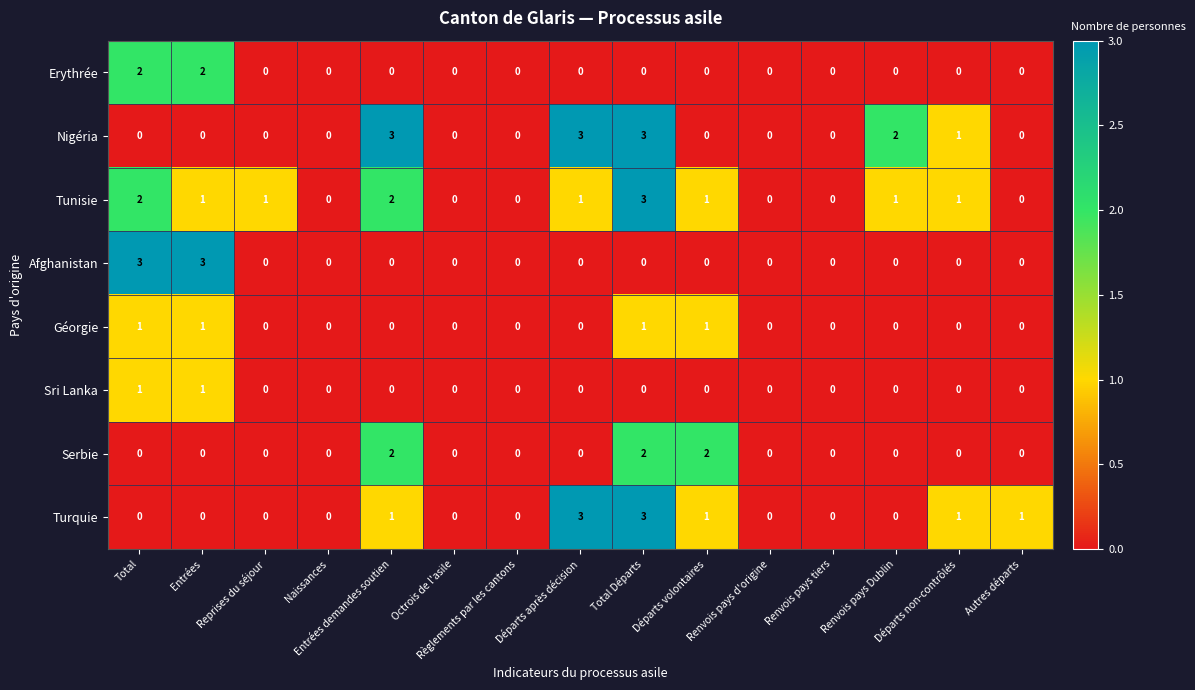

Between Départs après décision and Renvois pays Dublin, which series saw the biggest shift?

Turquie